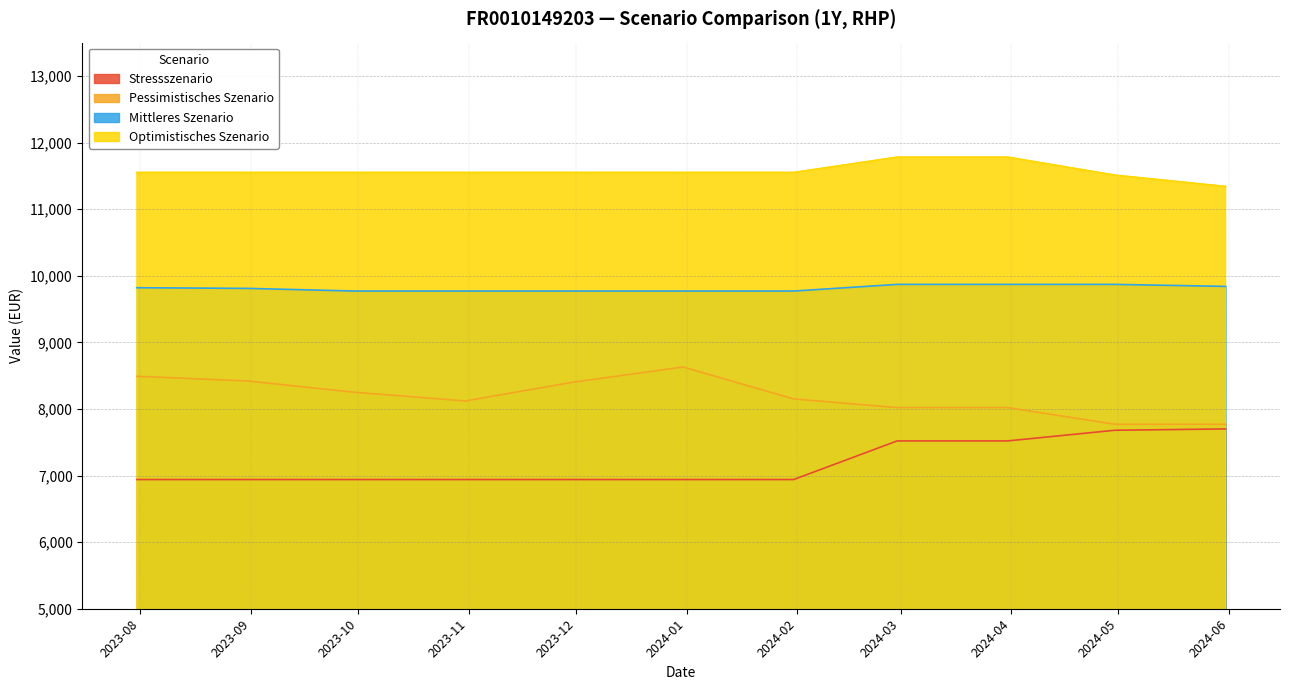

Which category has the highest value in the Mittleres Szenario series?

2024-02-29